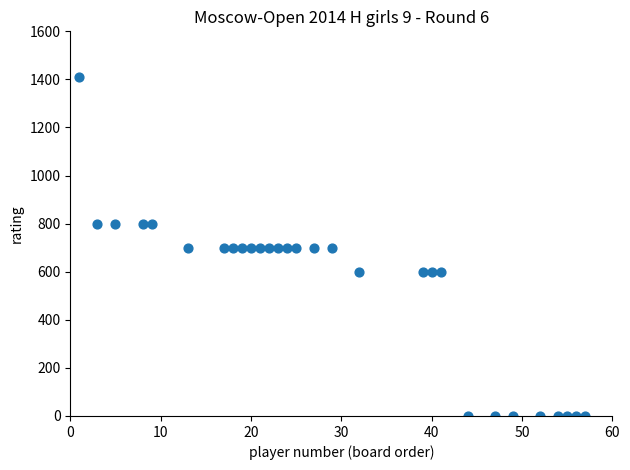

What is the range of Y values (max minus min)?

1412